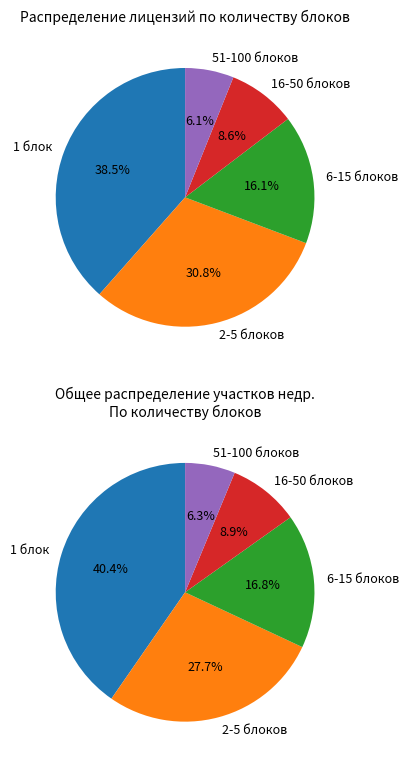

Combined, do 51-100 блоков and 2-5 блоков account for over 50%?

No